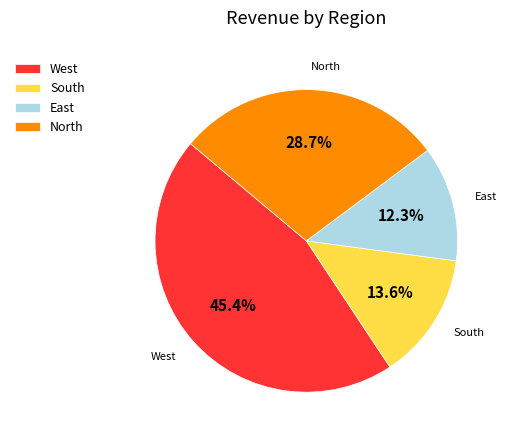

Do East and North together represent more than half of the pie?

No